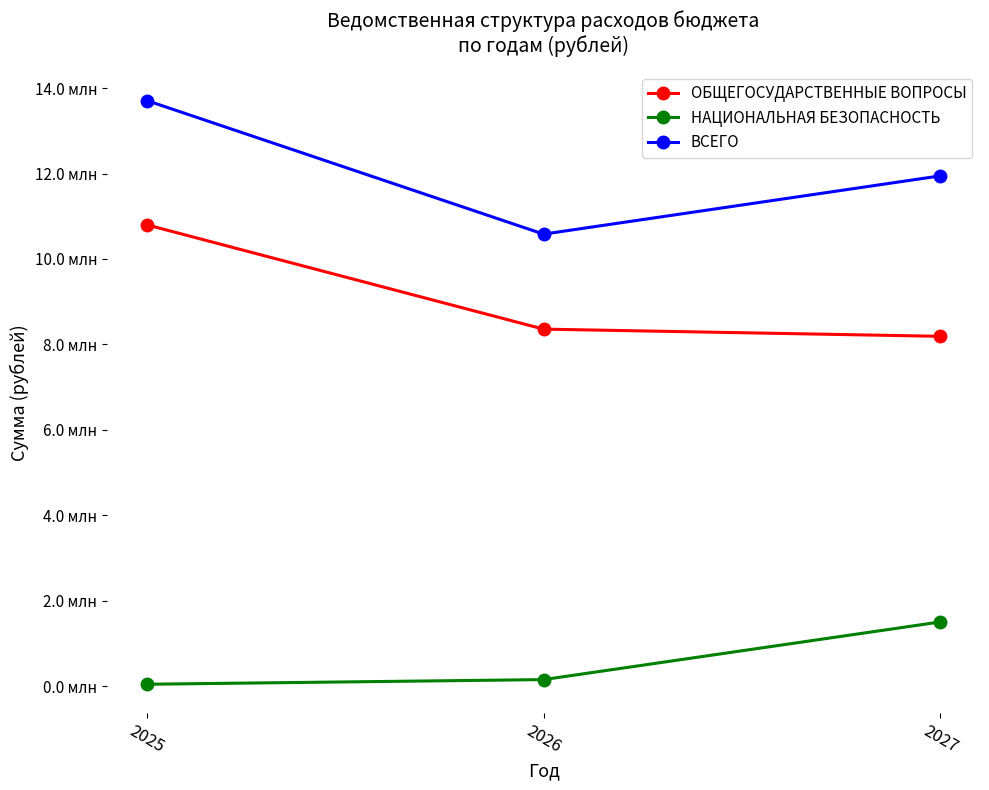

Read the ОБЩЕГОСУДАРСТВЕННЫЕ ВОПРОСЫ value at 2026.

8356709.0